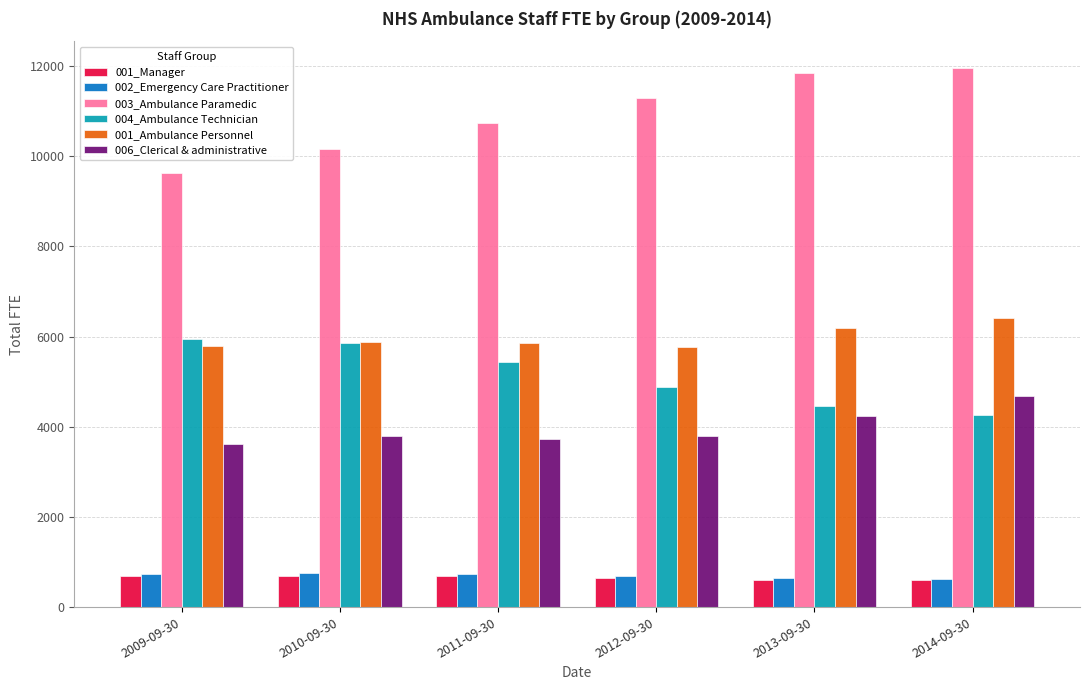

Read the 002_Emergency Care Practitioner value at 2012-09-30.

694.3